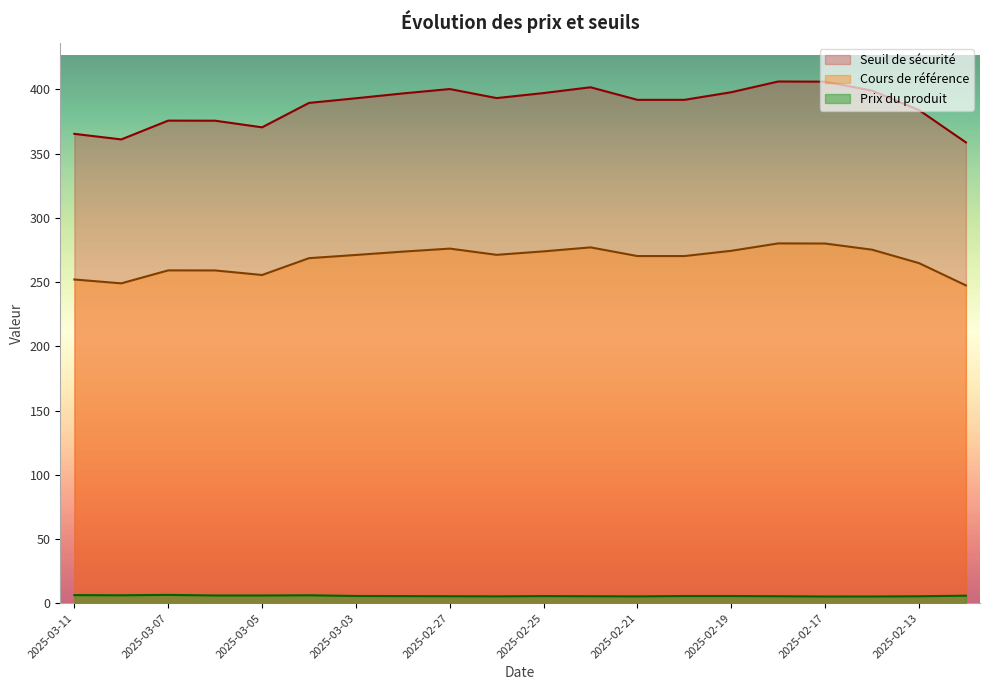

True or false: Seuil de sécurité has more than 0 interior local peaks.

True